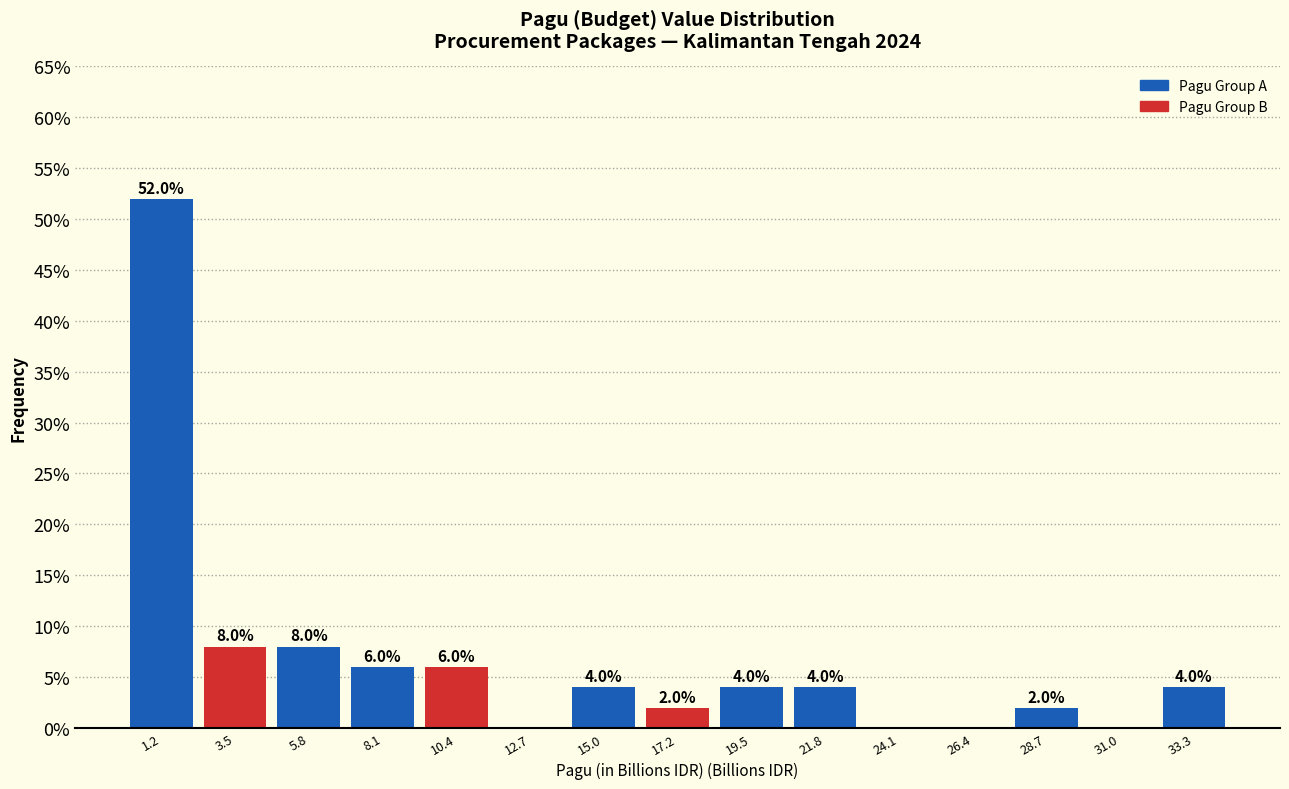

Over which range of the x-axis is the bar tallest?

0.0 to 2.5